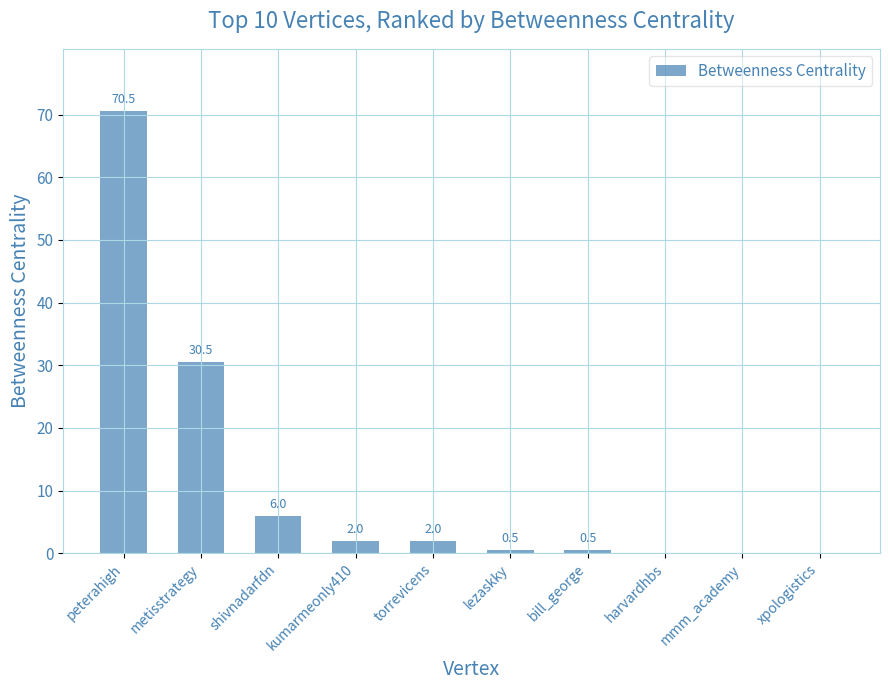

What is the sum of all values?

112.0